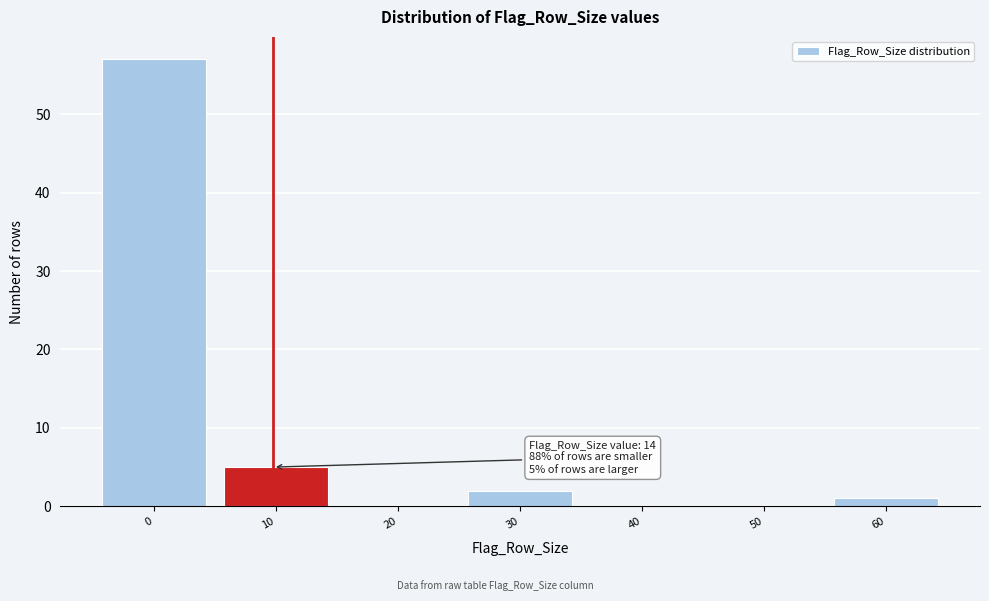

Reading left to right, transcribe all the data shown in this chart.

0=57	10=5	20=0	30=2	40=0	50=0	60=1